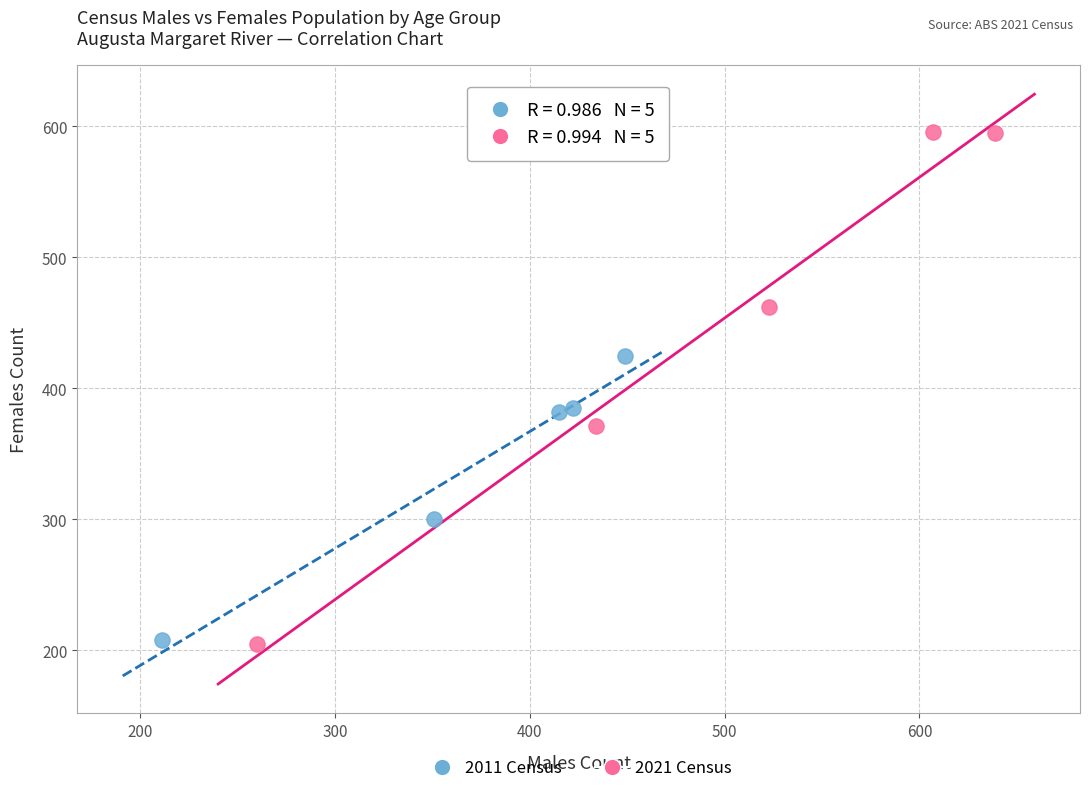

Which series contains the highest Y value?

2021 Census